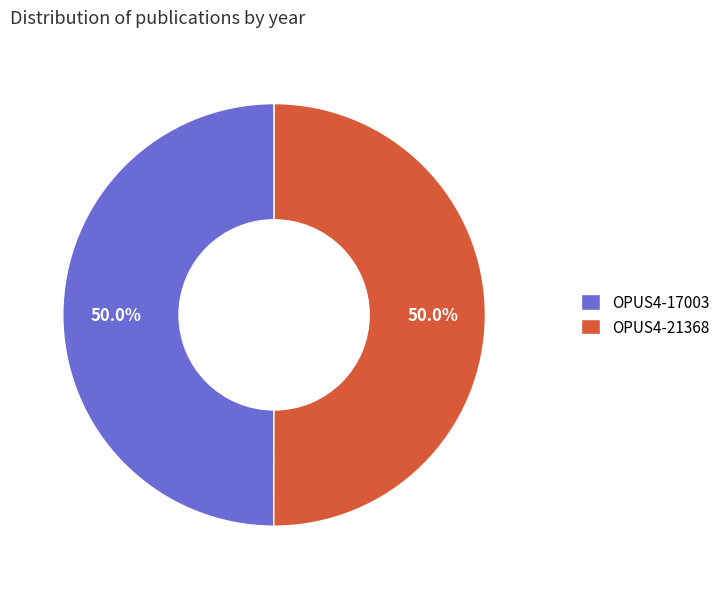

What is the ratio of the value at OPUS4-17003 to the value at OPUS4-21368?

1.0